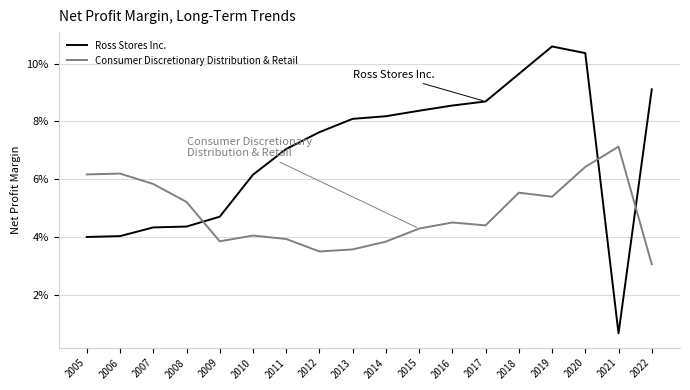

What are all the series names shown in the legend?

Ross Stores Inc., Consumer Discretionary Distribution & Retail